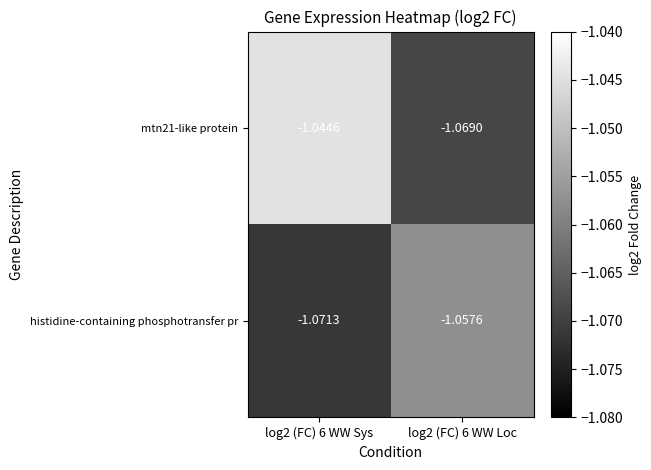

At log2 (FC) 6 WW Loc, list the series in order from smallest to largest.

mtn21-like protein, histidine-containing phosphotransfer pr